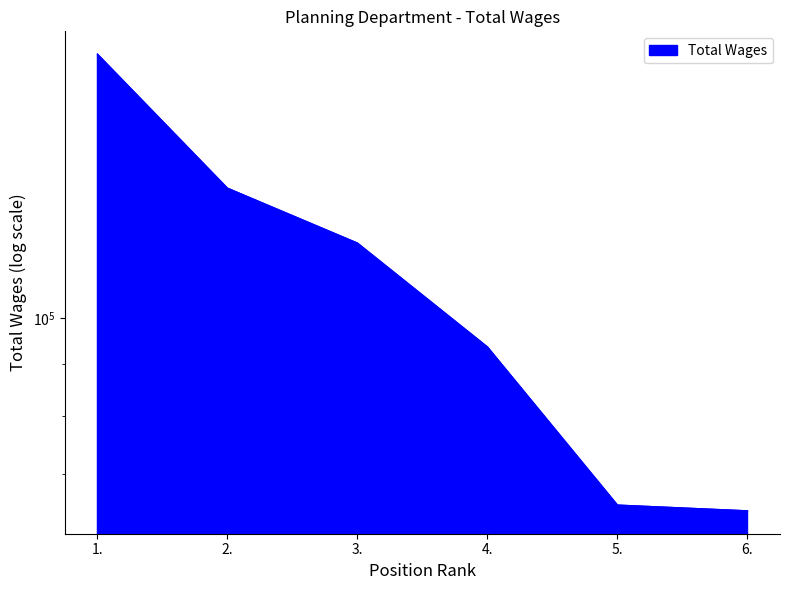

True or false: the data has more than 0 interior local peaks.

False